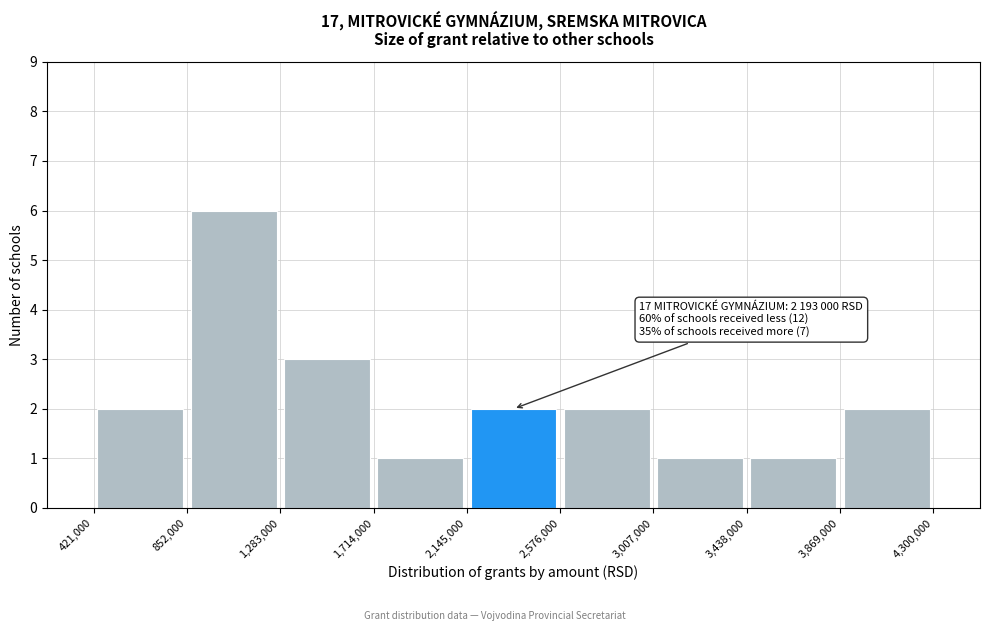

Which range on the x-axis has the tallest bar?

852,000 to 1,283,000